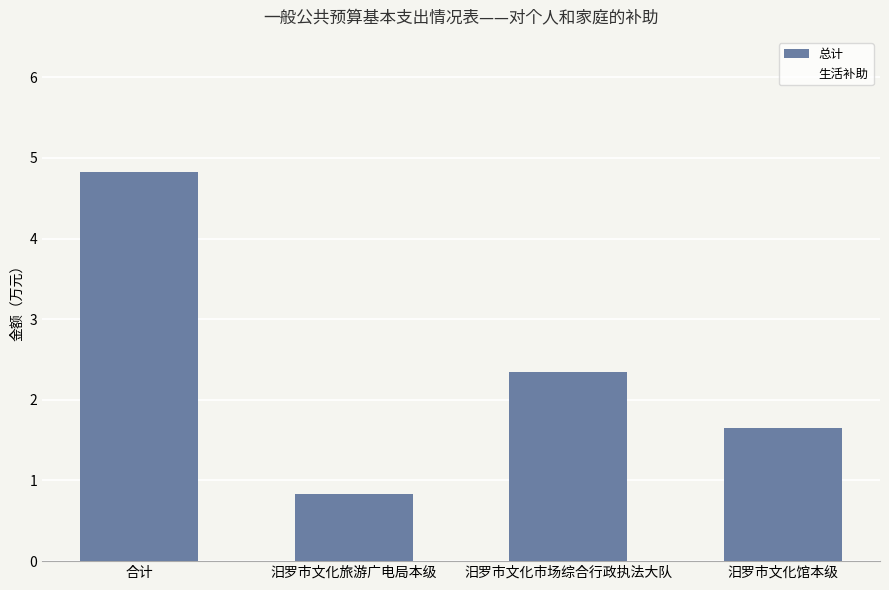

Which series changed the most between 汨罗市文化旅游广电局本级 and 汨罗市文化馆本级?

总计